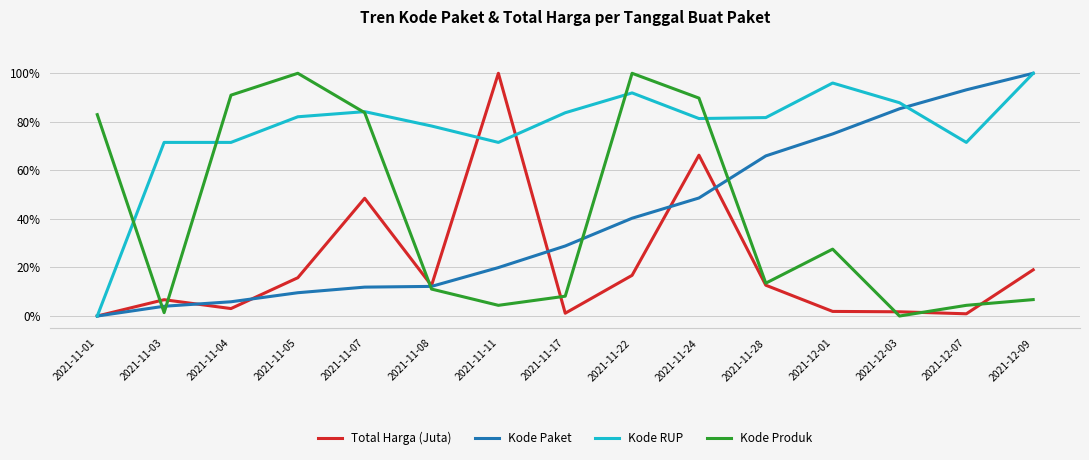

At which category is the sum across all series the highest?

2021-11-24